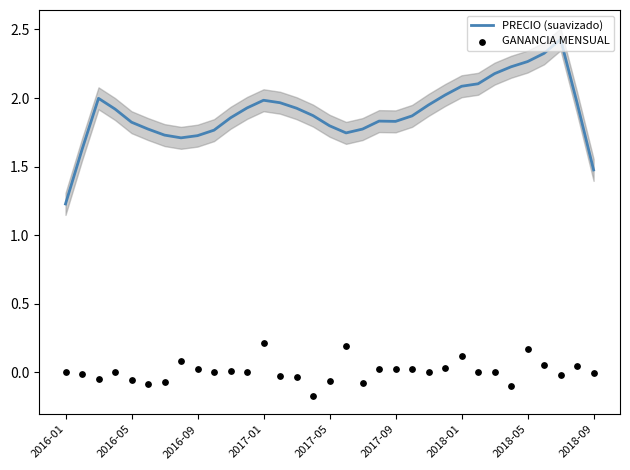

At how many categories does at least one series exceed 2?

8